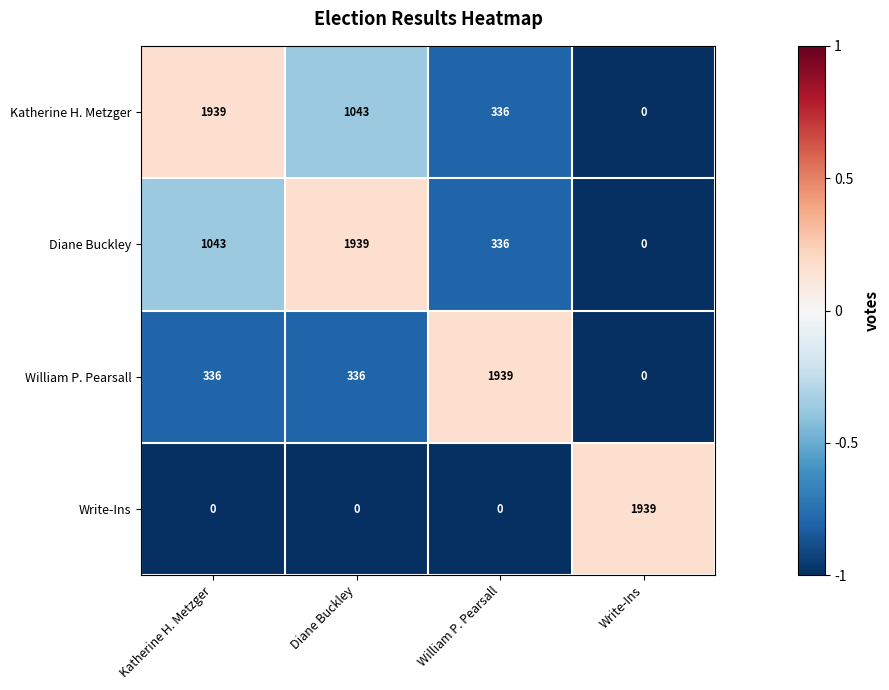

At Diane Buckley, list the series in order from largest to smallest.

Diane Buckley, Katherine H. Metzger, William P. Pearsall, Write-Ins